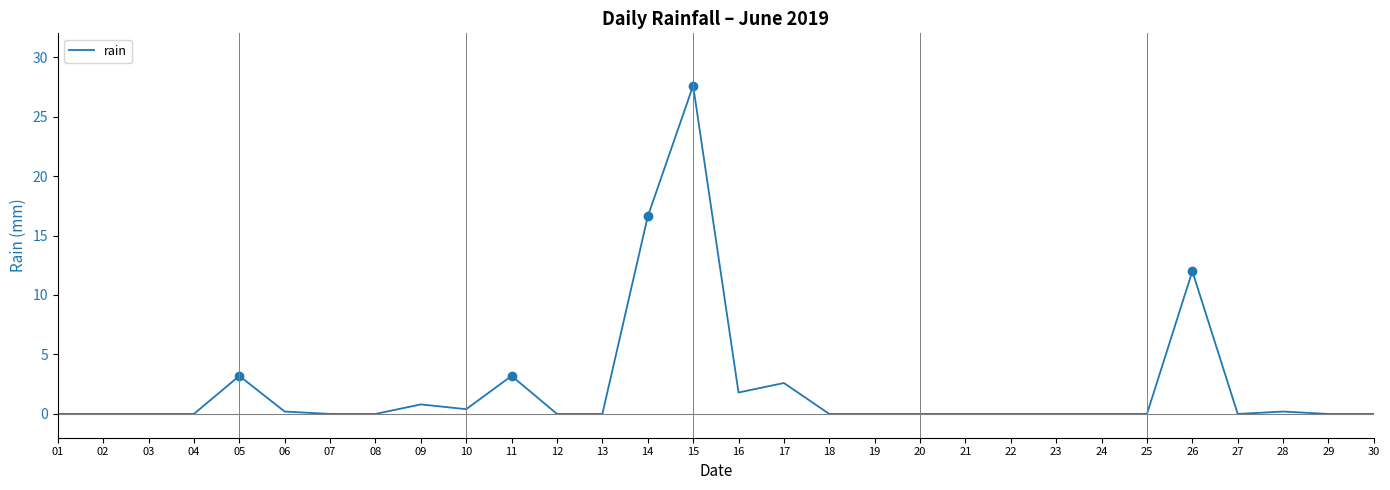

What is the average value?

2.3